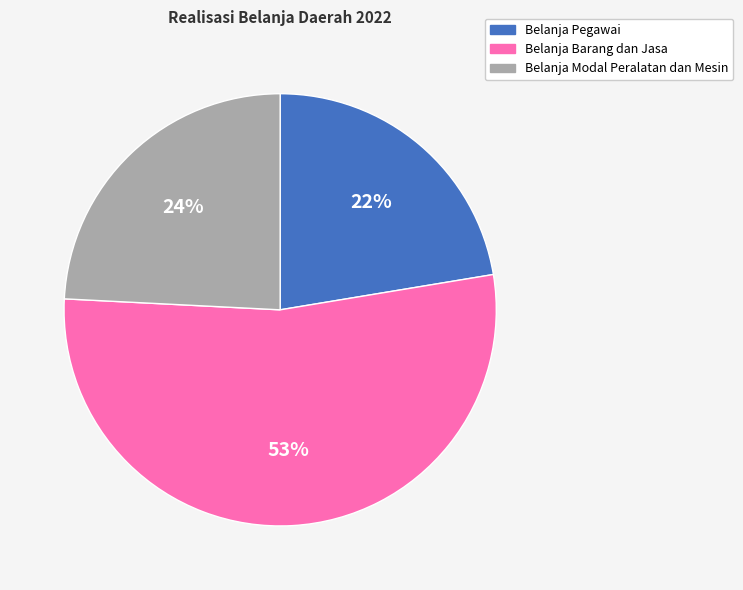

The Belanja Modal Peralatan dan Mesin slice represents 17% of the pie. True or false?

False